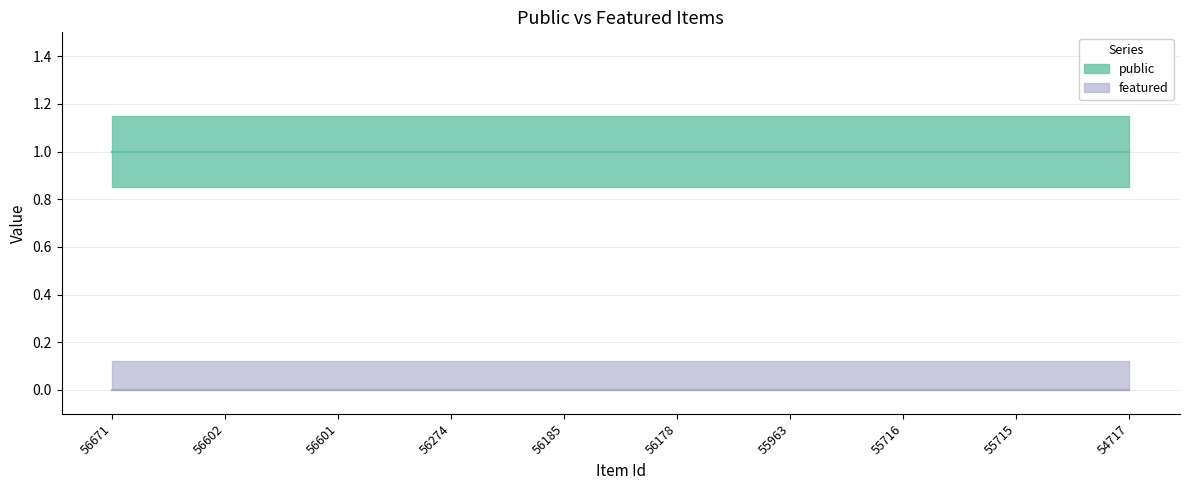

Does the chart display data point markers on the line(s)?

No